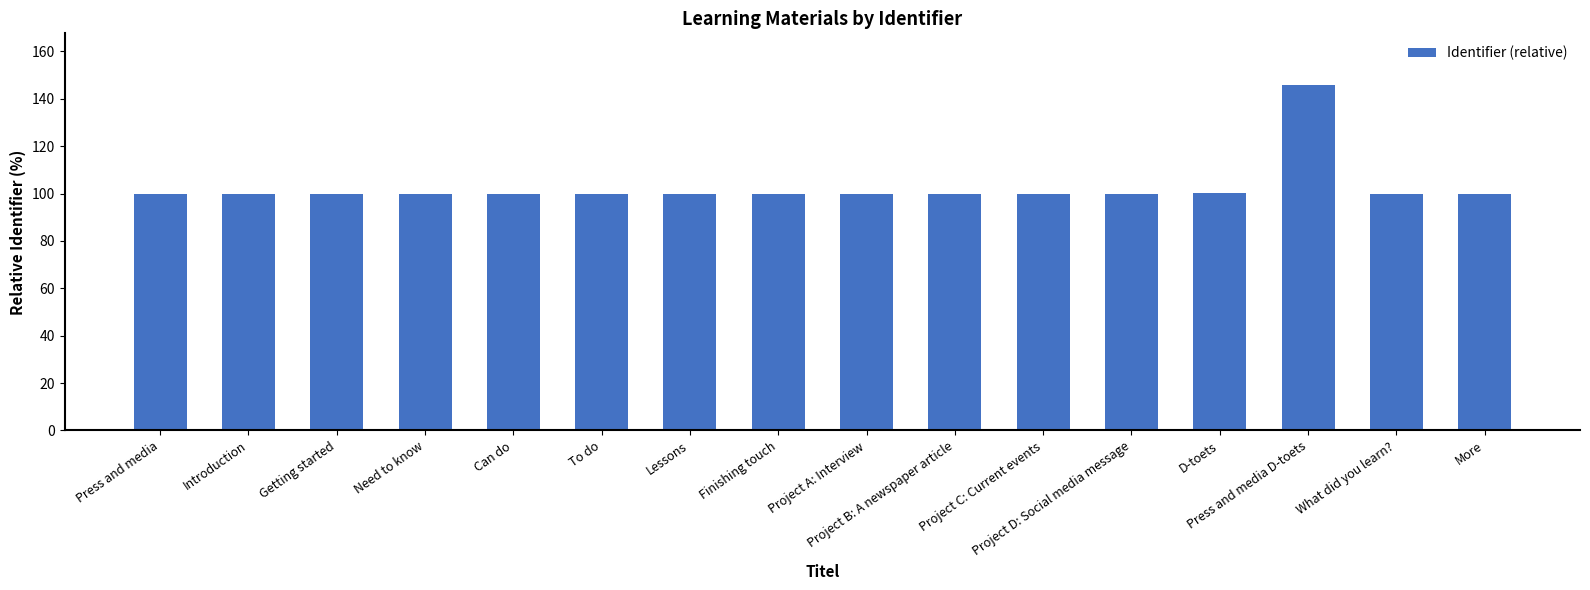

True or false: the data shows 100.0 at Lessons.

True